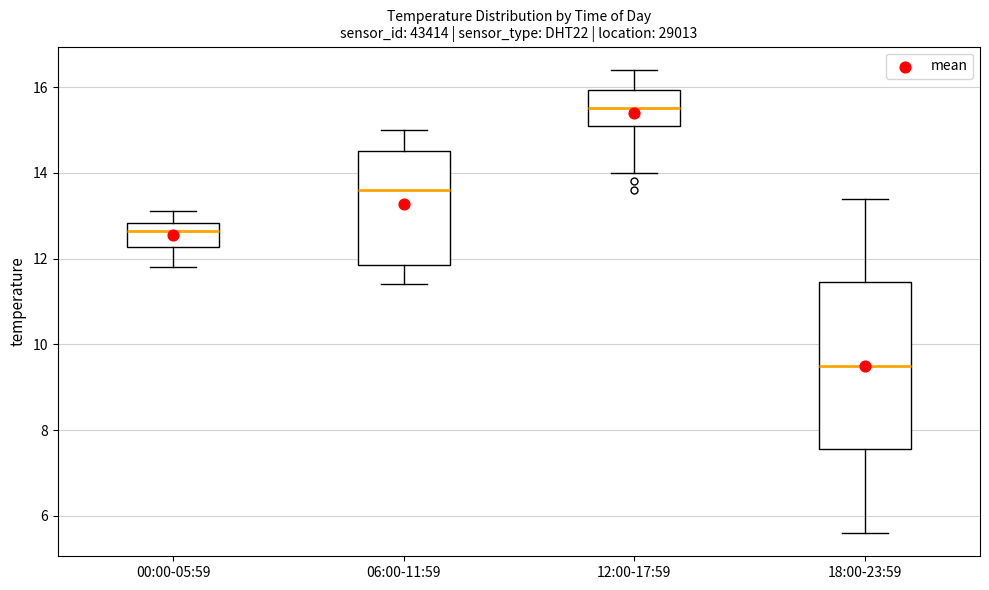

Reading left to right, transcribe this box plot: for each box, give where its median line is, the range the box spans, and where its two whiskers end, as read against the y-axis. The values are not printed on the chart, so give them approximately, as read against the axis.

00:00-05:59: median 12.6, box 12.2 to 12.8, whiskers 11.8 to 13.2
06:00-11:59: median 13.6, box 11.8 to 14.6, whiskers 11.4 to 15.0
12:00-17:59: median 15.6, box 15.2 to 16.0, whiskers 14.0 to 16.4
18:00-23:59: median 9.6, box 7.6 to 11.4, whiskers 5.6 to 13.4